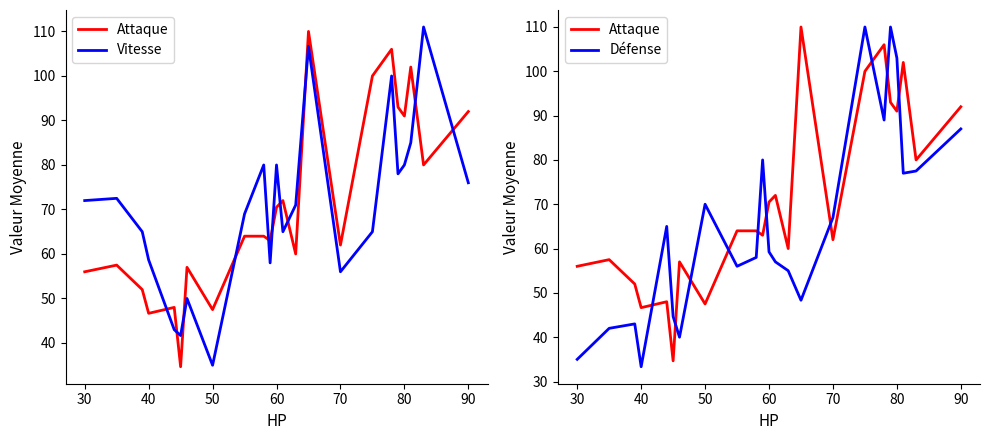

Which series ends up on top after the final intersection of Défense and Attaque?

Attaque